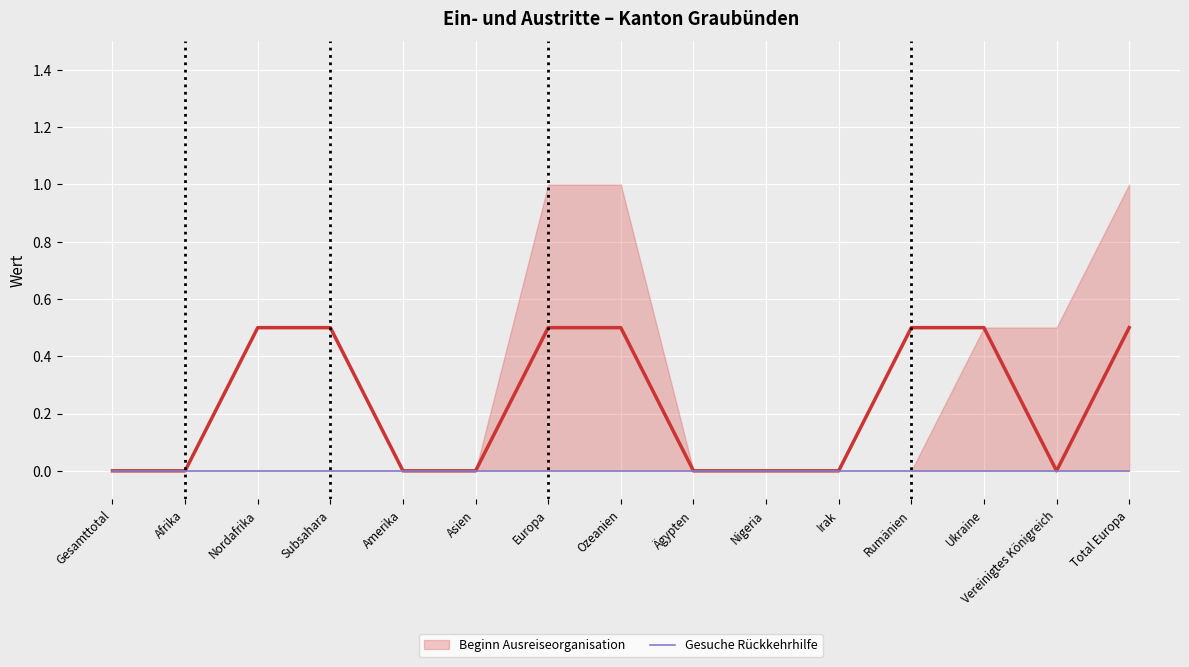

What is the average value of the Beginn Ausreiseorganisation series?

0.2